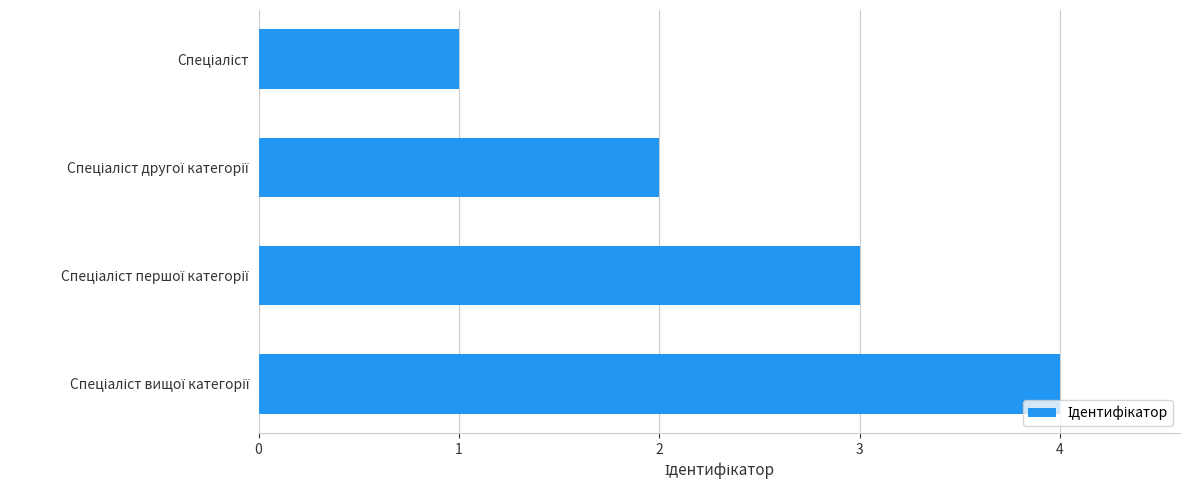

What is the sum of all values?

10